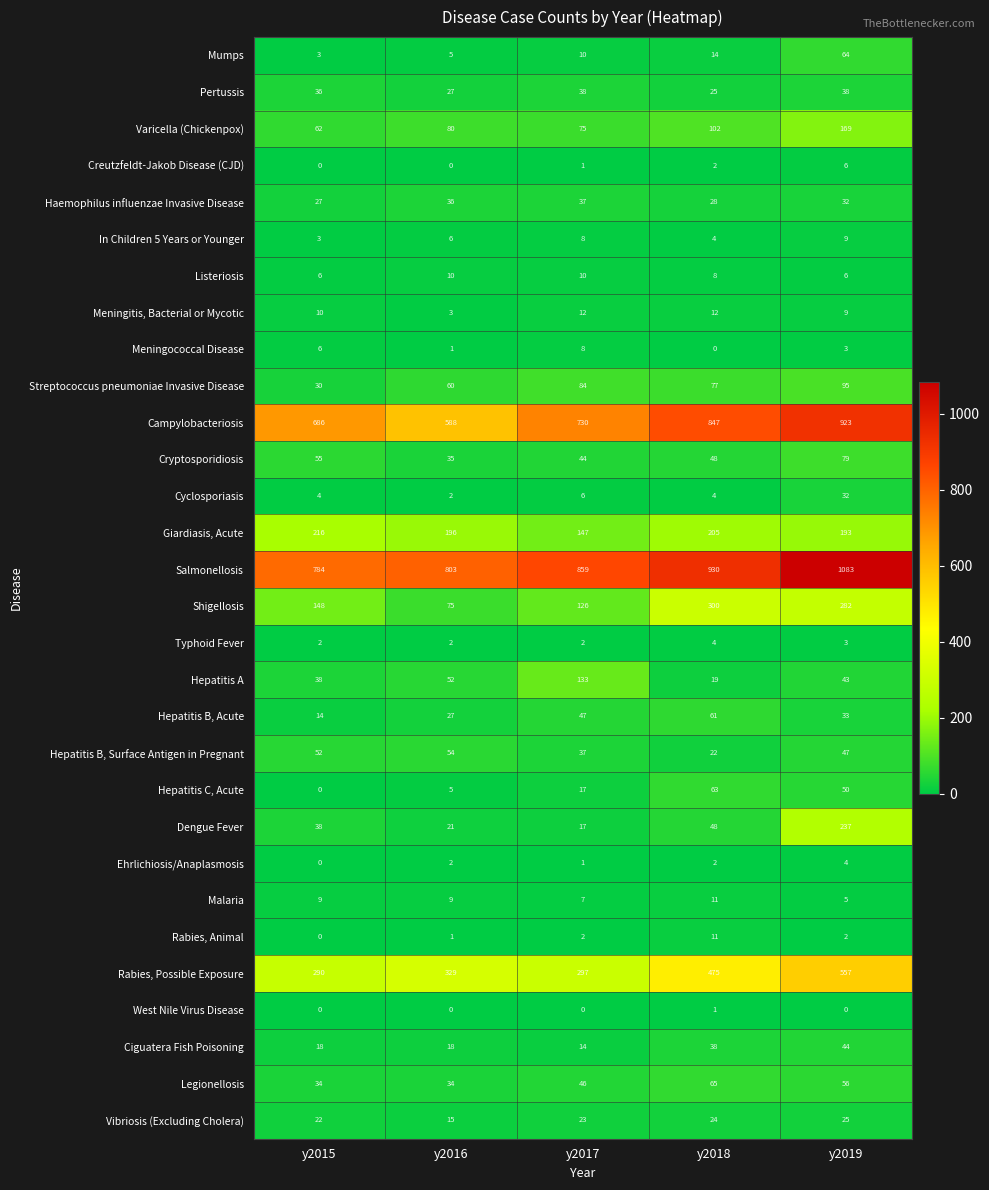

What is the total value across all series at y2016?

2496